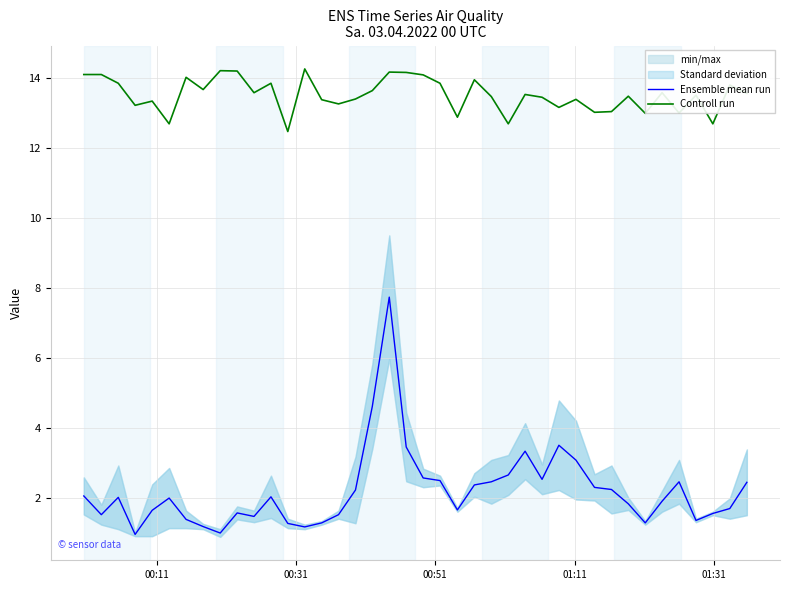

True or false: Controll run and Ensemble mean run intersect in this chart.

False